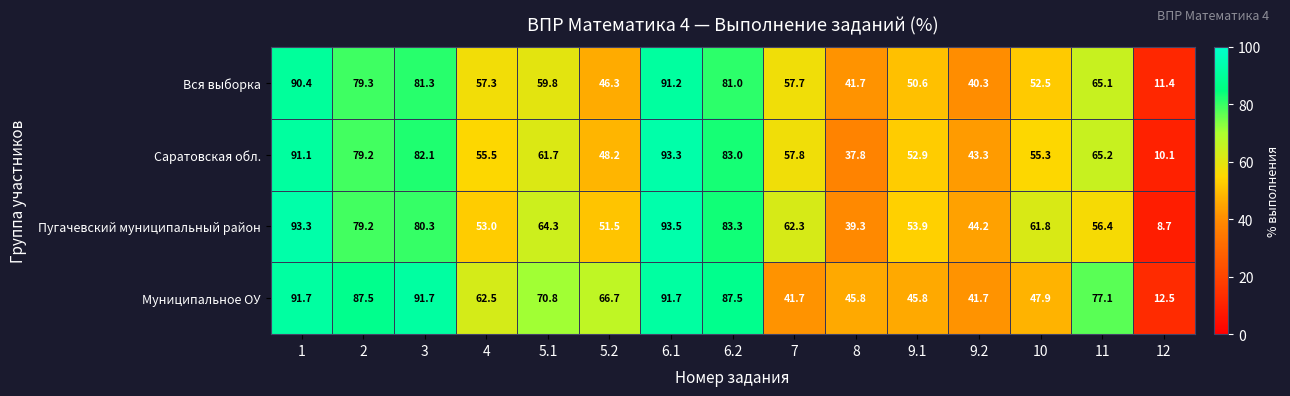

Rank the series at 10 from lowest to highest value.

Муниципальное ОУ, Вся выборка, Саратовская обл., Пугачевский муниципальный район